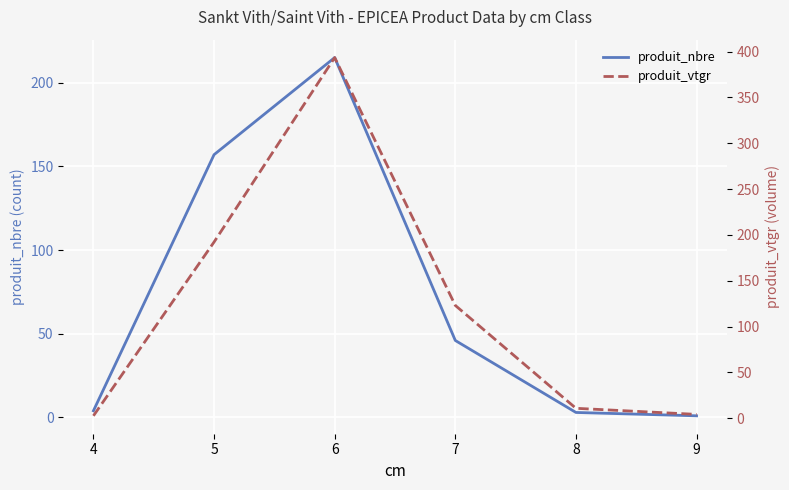

What is the difference between the maximum and minimum values in the produit_nbre series?

214